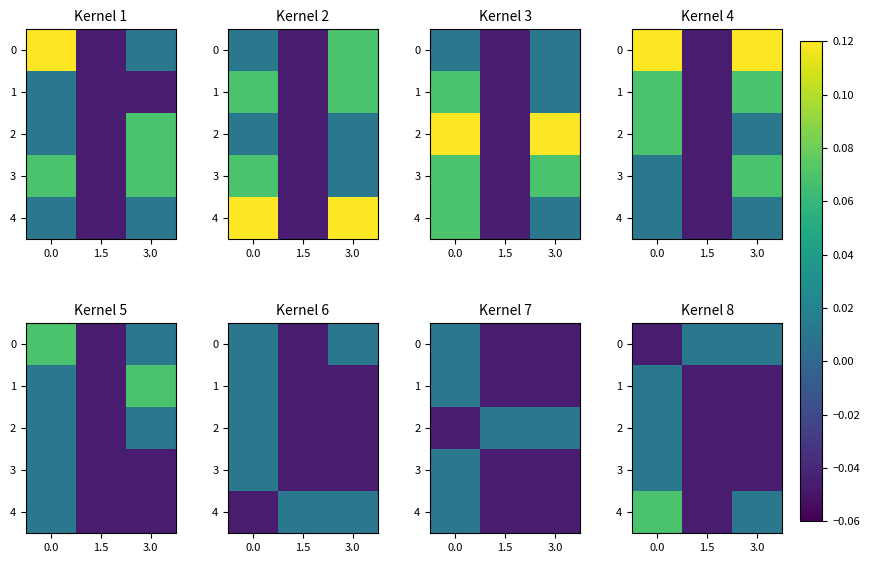

Which series has the largest range (max minus min)?

4